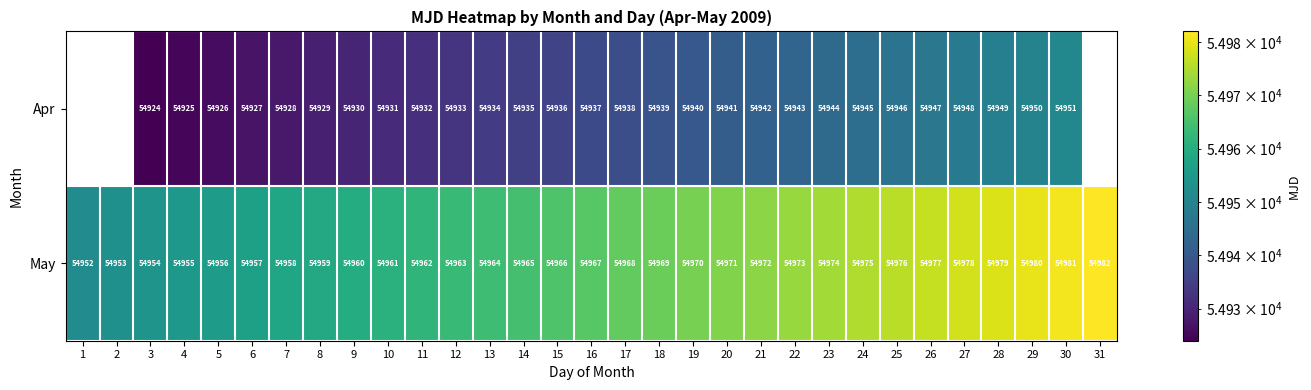

What is the spread (max minus min) of values at 8?

30